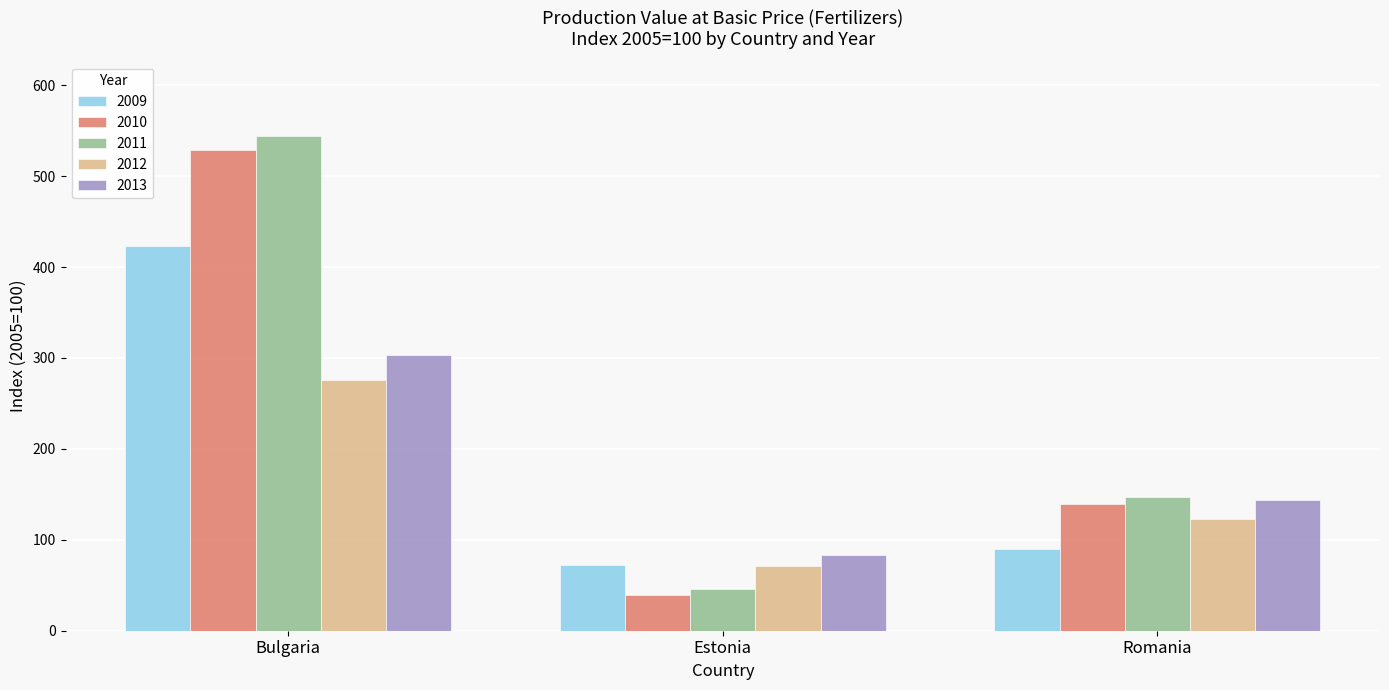

What is the sum of the 2013 values at Estonia and Romania?

227.5